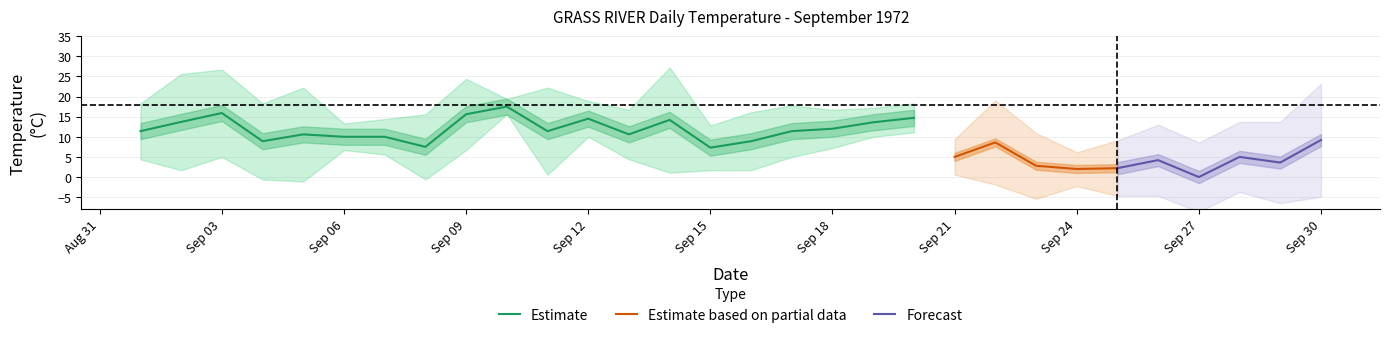

What is the difference between the Mean Temp (C) values at 1972-09-14 and 1972-09-12?

0.3